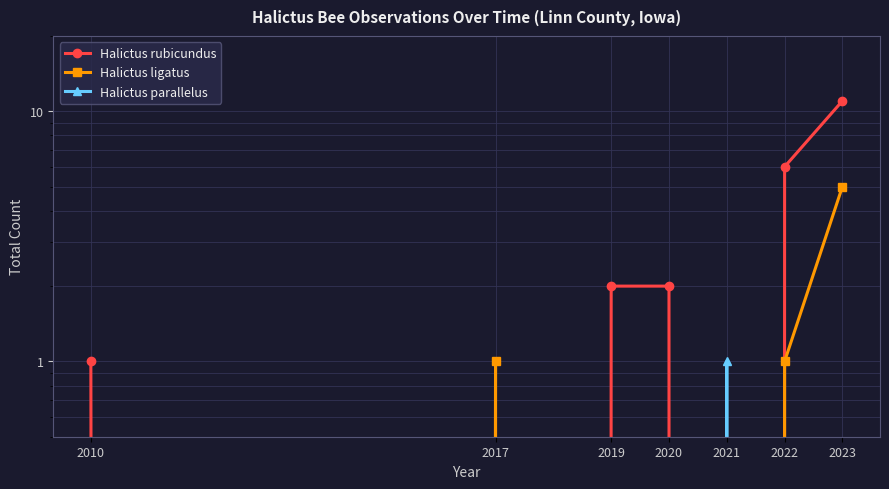

Reading left to right, transcribe all the data shown in this chart.

Halictus rubicundus: 1	0	2	2	0	6	11
Halictus ligatus: 0	1	0	0	0	1	5
Halictus parallelus: 0	0	0	0	1	0	0